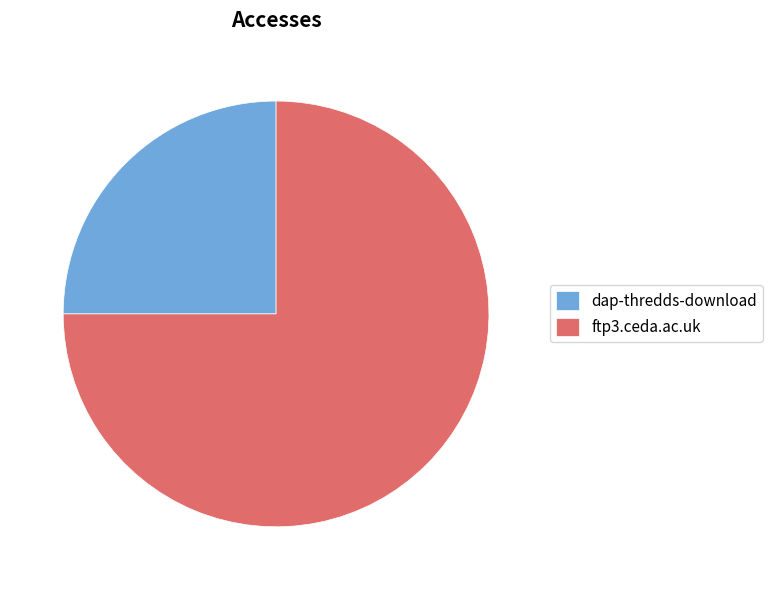

Which slice is the largest?

ftp3.ceda.ac.uk